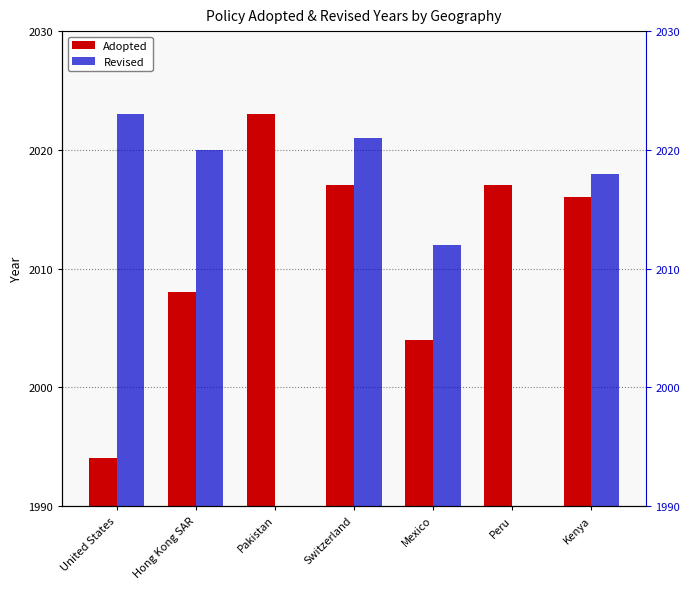

What is the spread (max minus min) of values at Switzerland?

4.0